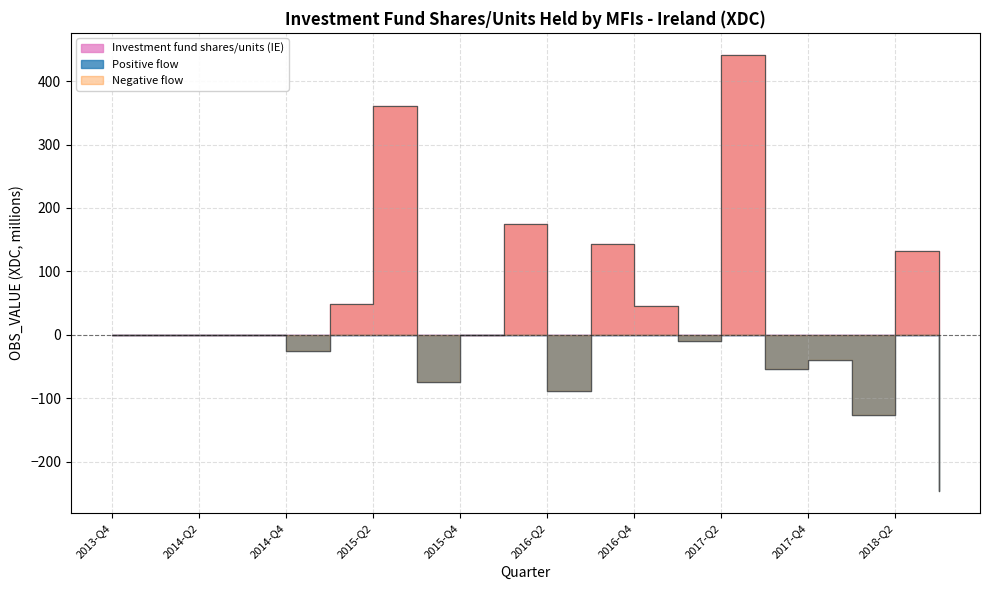

How many positive values does the Investment fund shares/units (IE) series have?

7